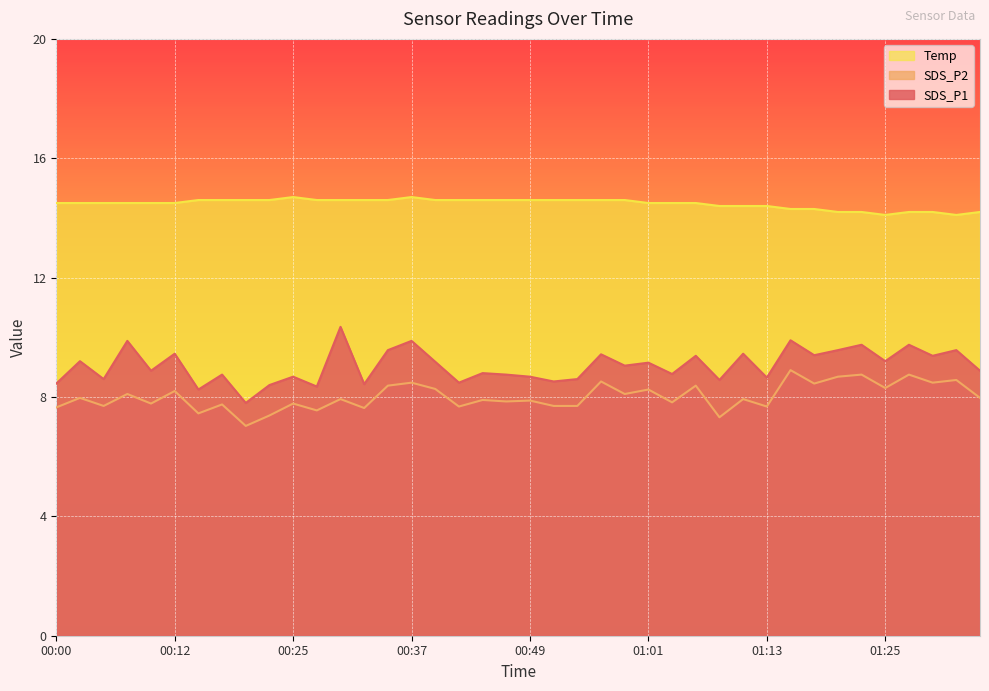

At how many categories does at least one series exceed 10?

40